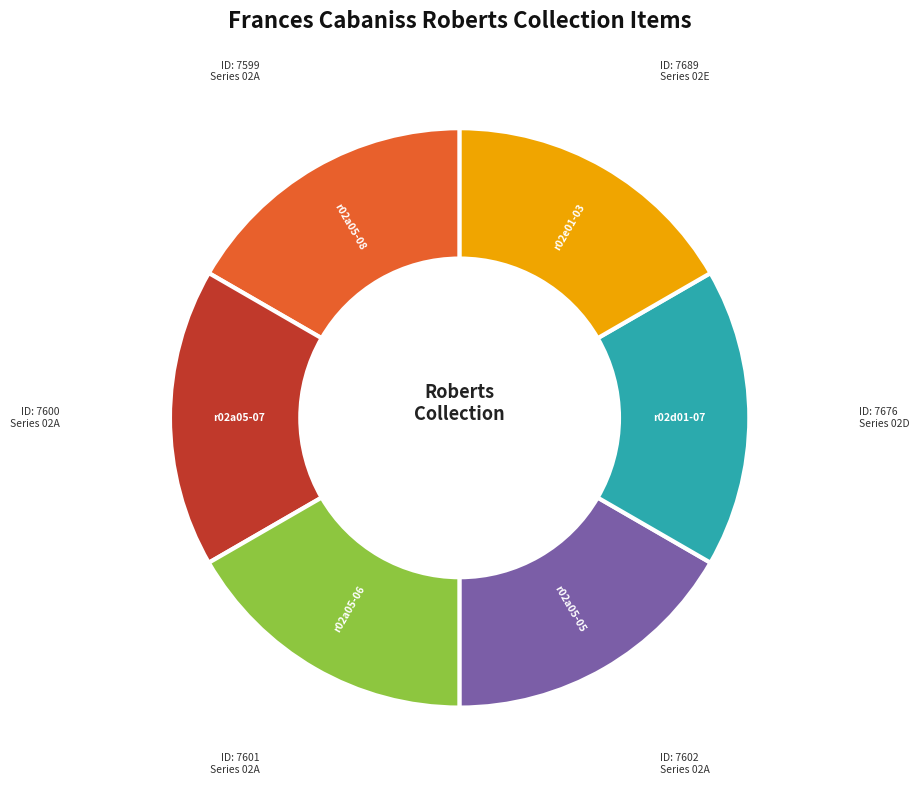

Do r02e01-03 and r02a05-08 together represent more than half of the pie?

No